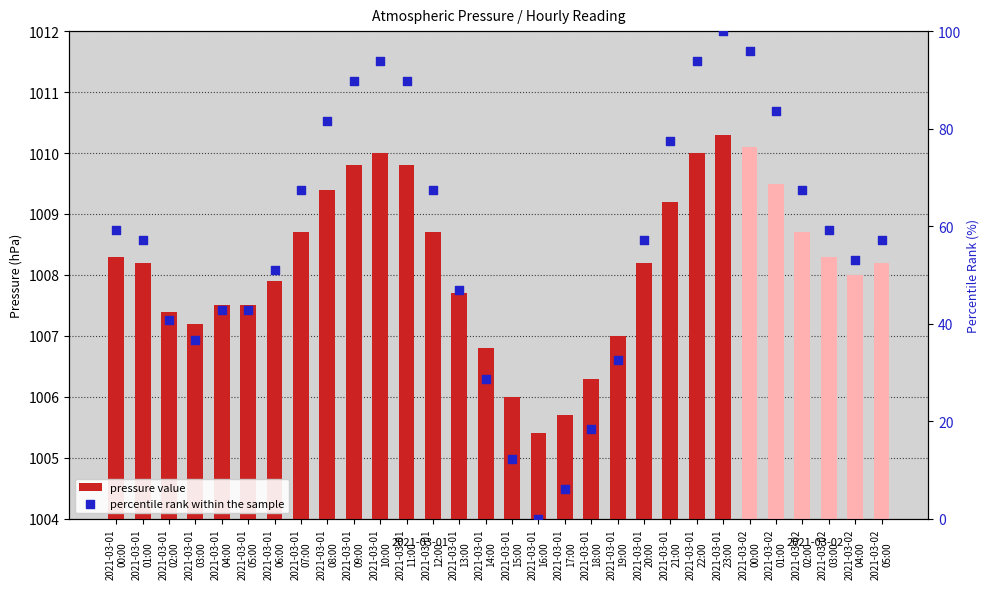

Which series contains the highest Y value?

press